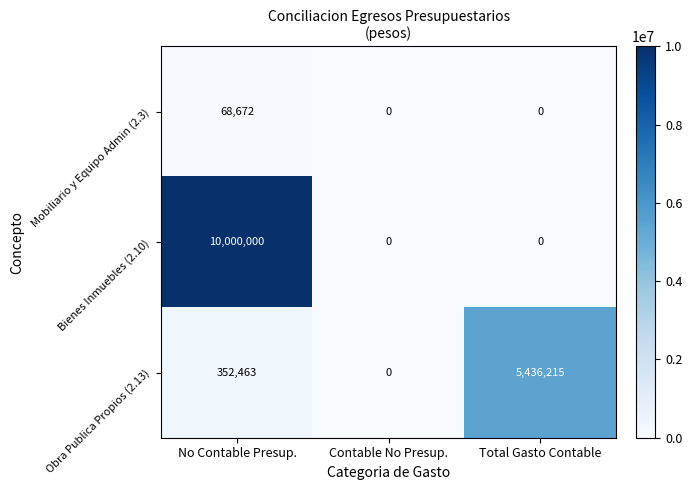

Reading right to left, transcribe all the data shown in this chart.

Mobiliario y Equipo Admin (2.3): 0	0	68672
Bienes Inmuebles (2.10): 0	0	10000000
Obra Publica Propios (2.13): 5436215	0	352463